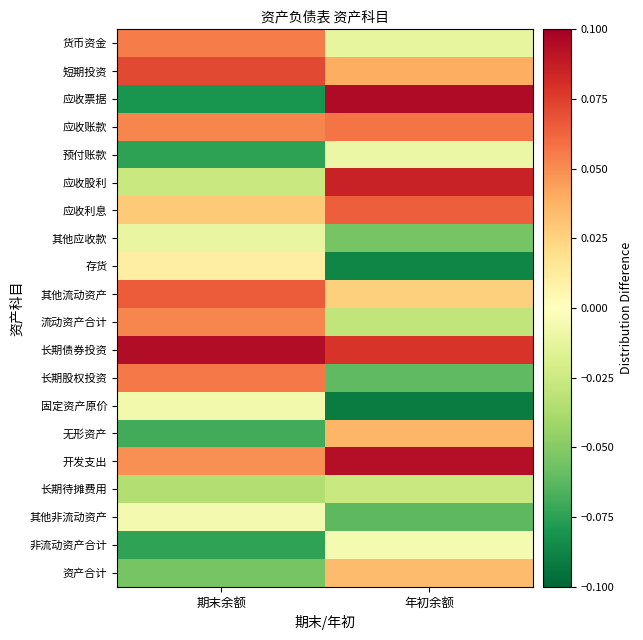

Between 期末余额 and 年初余额, which series saw the biggest shift?

应收票据